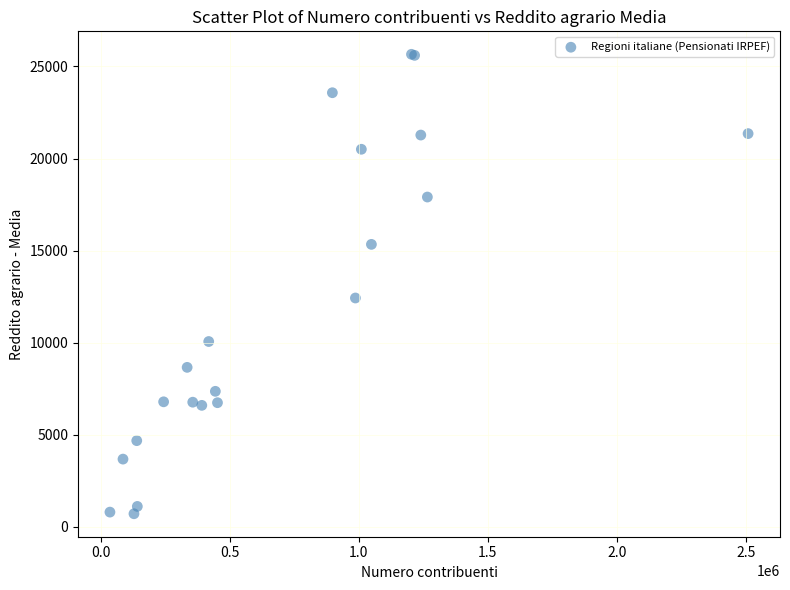

What Y value in the scatter plot is closest to 13188?

12430